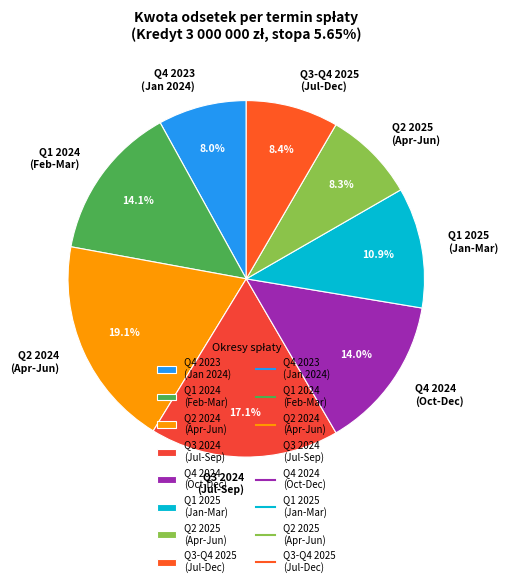

Is the sum of Q1 2024 (Feb-Mar) and Q4 2024 (Oct-Dec) greater than half?

No